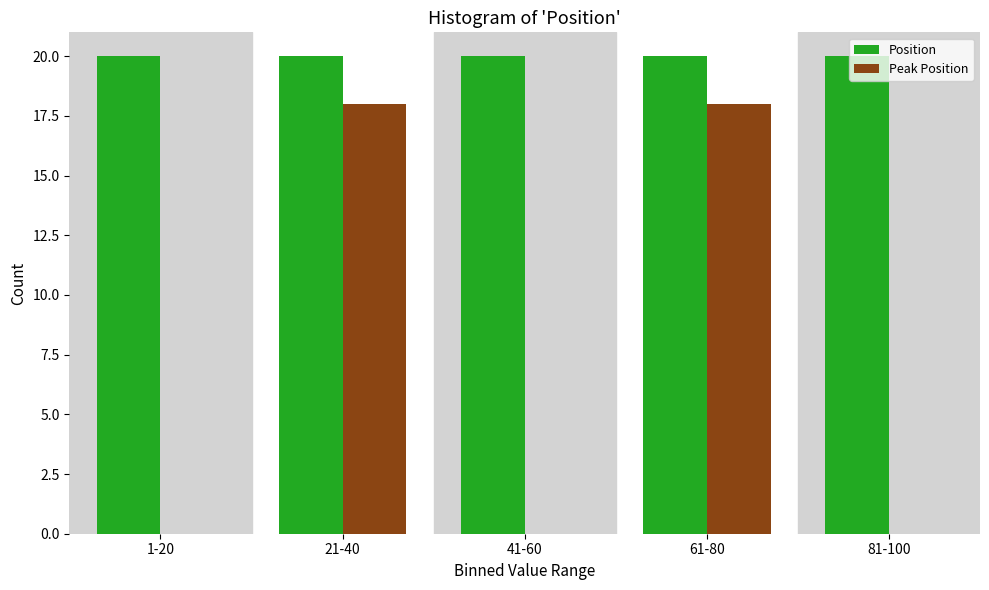

Between 21-40 and 41-60, which series saw the biggest shift?

Peak Position